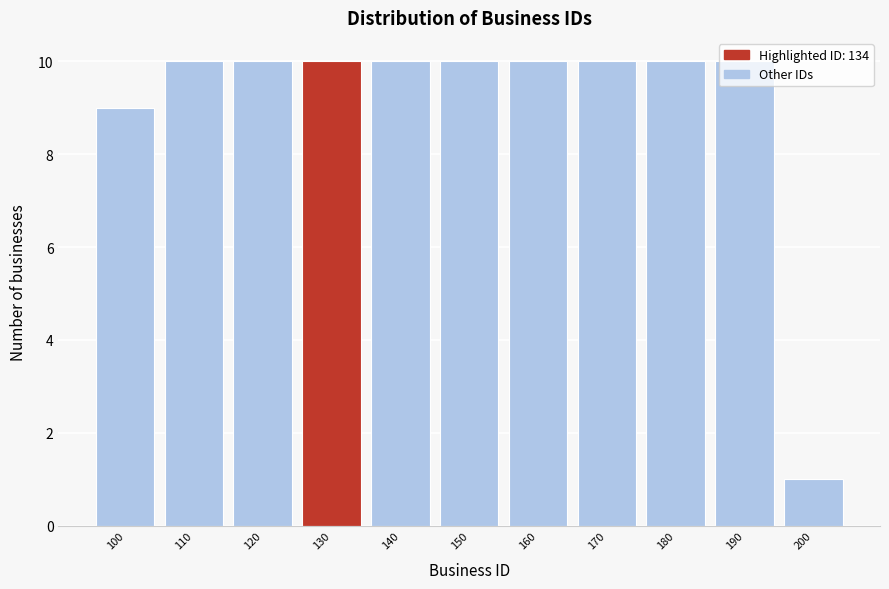

What is the change in value from 100 to 200?

-8